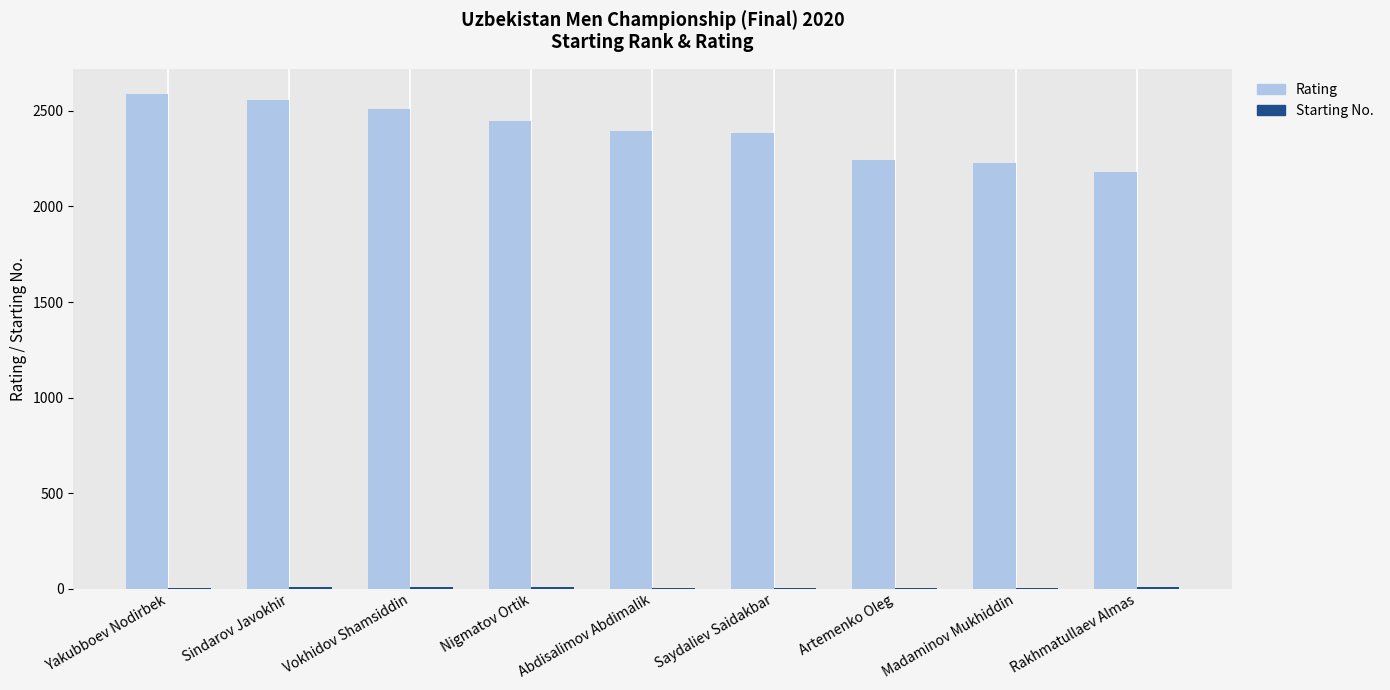

Which series has the largest total across all categories?

Rating